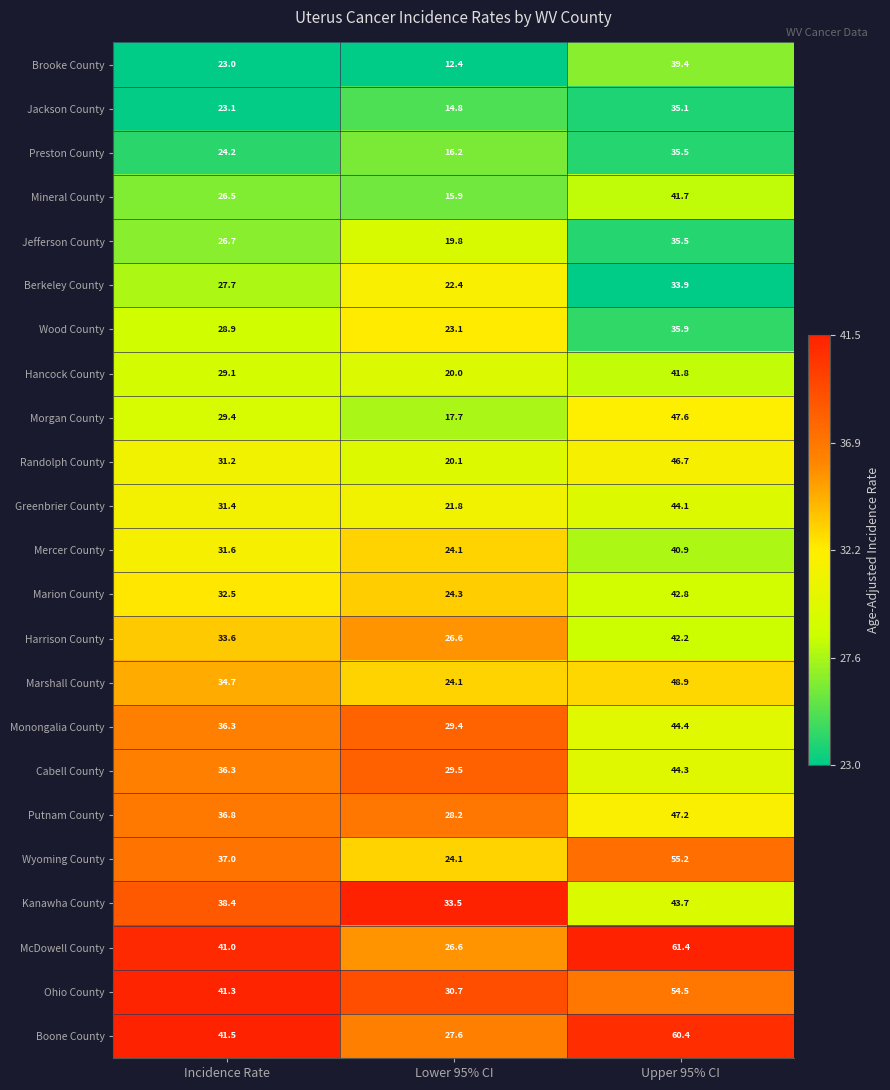

At which label does Jackson County reach its peak?

Upper 95% CI